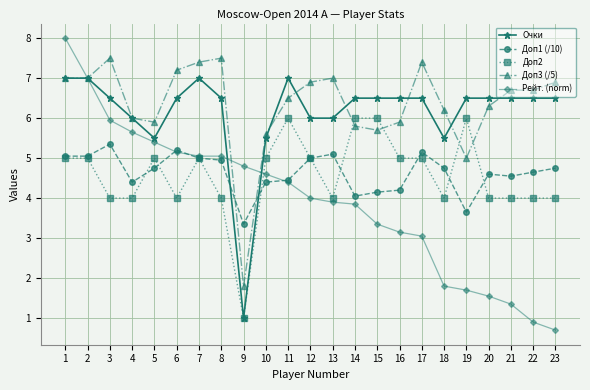

What is the minimum value shown in the chart?

0.7